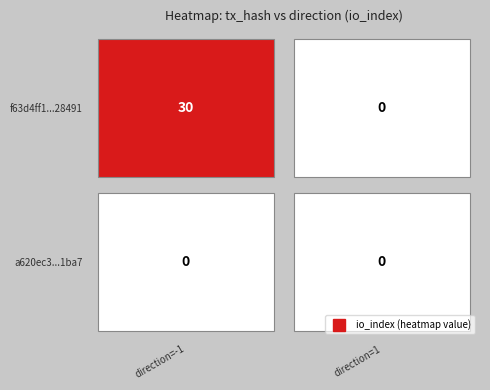

What is the greatest value displayed?

30